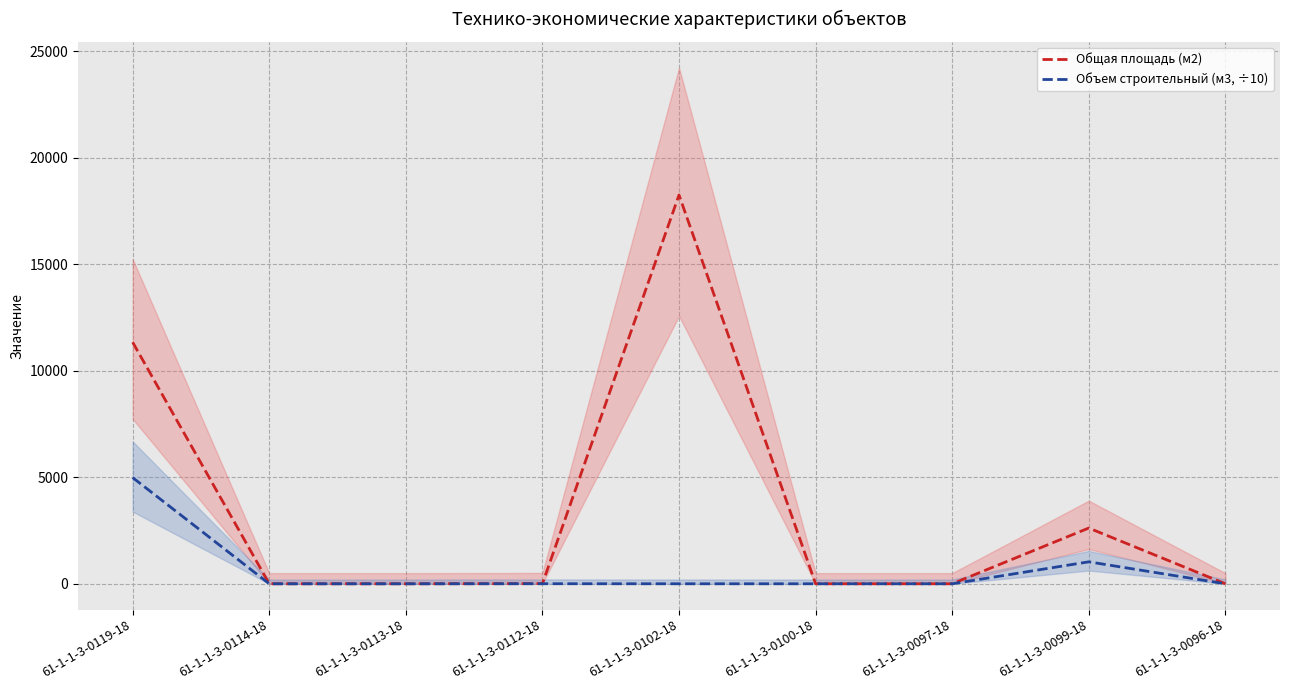

What are all the series names shown in the legend?

Общая площадь (м2), Объем строительный (м3, ÷10)